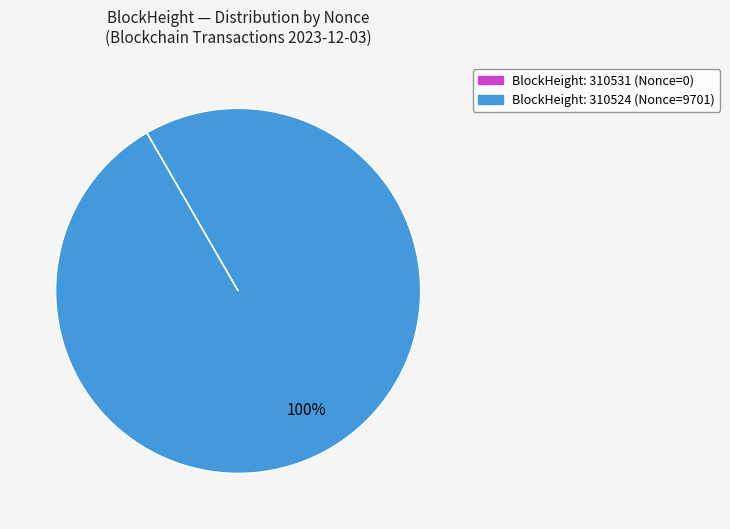

To the nearest percent, what is the difference between the largest and smallest slice percentages?

100%